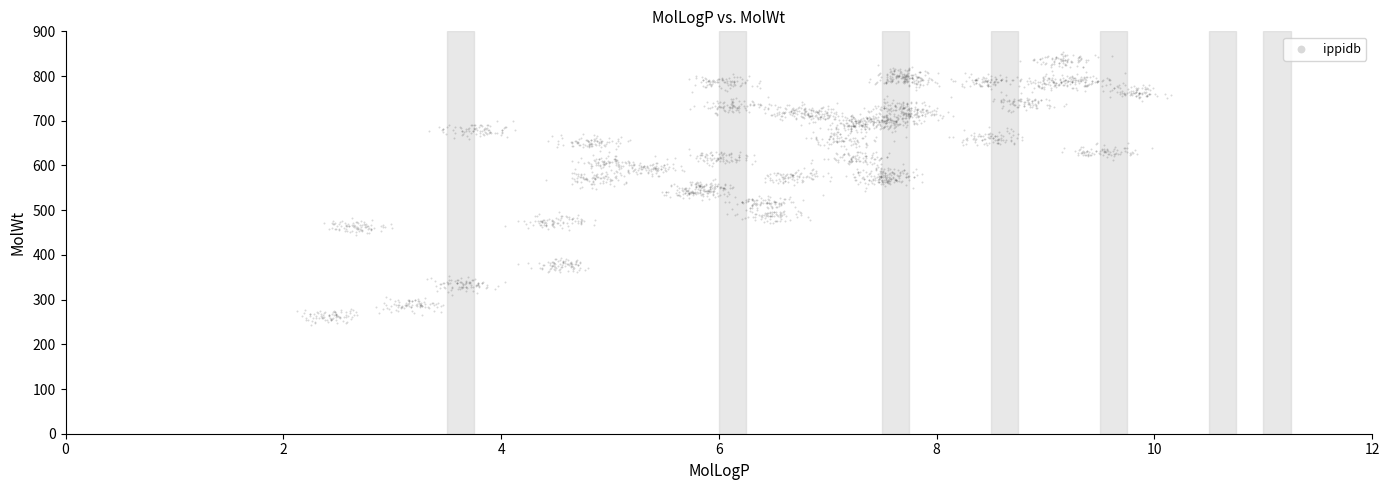

What is the range of X values (max minus min)?

8.0